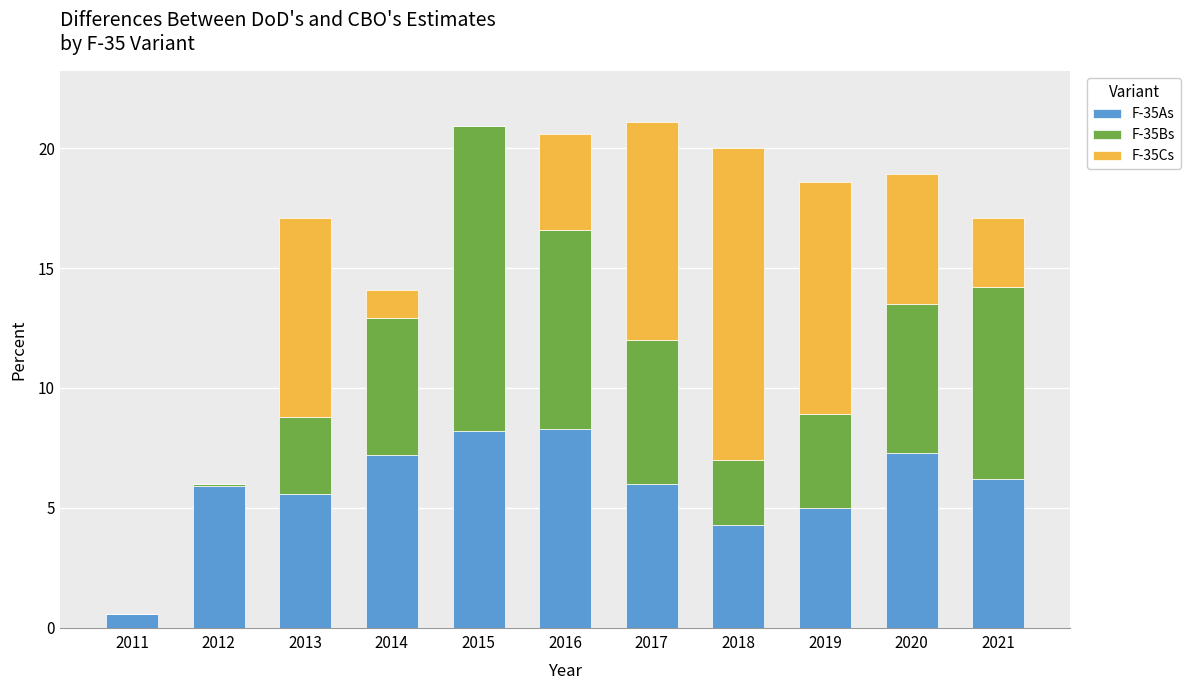

What is the average value of the F-35As series?

5.9